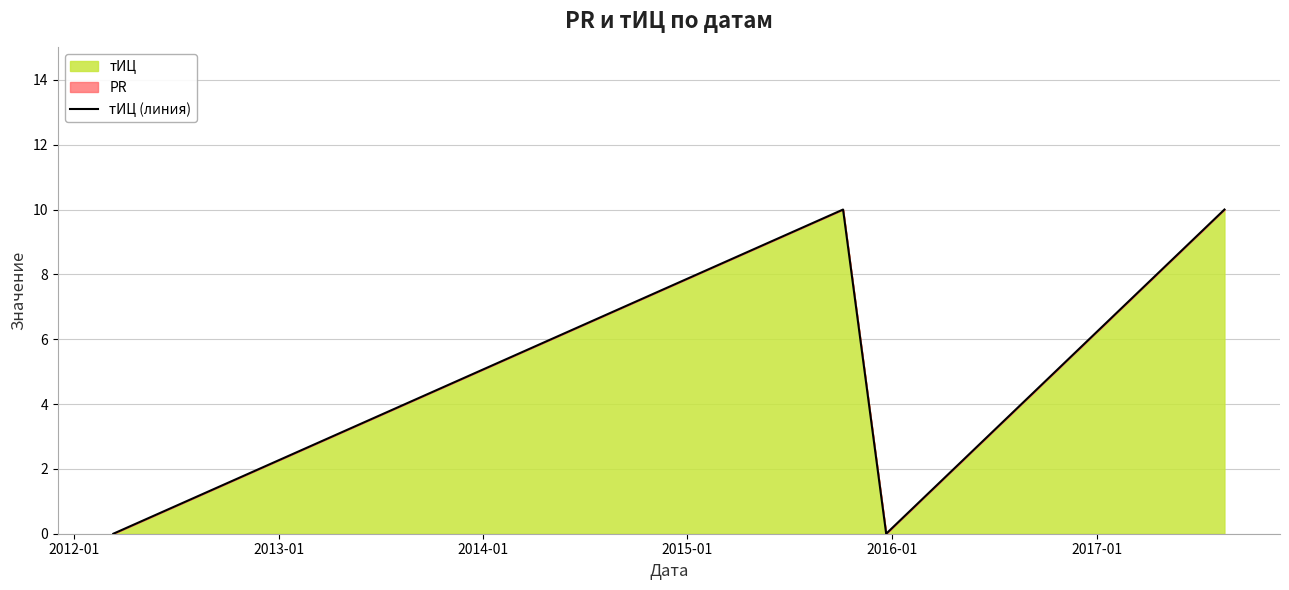

How many values are below 10?

2